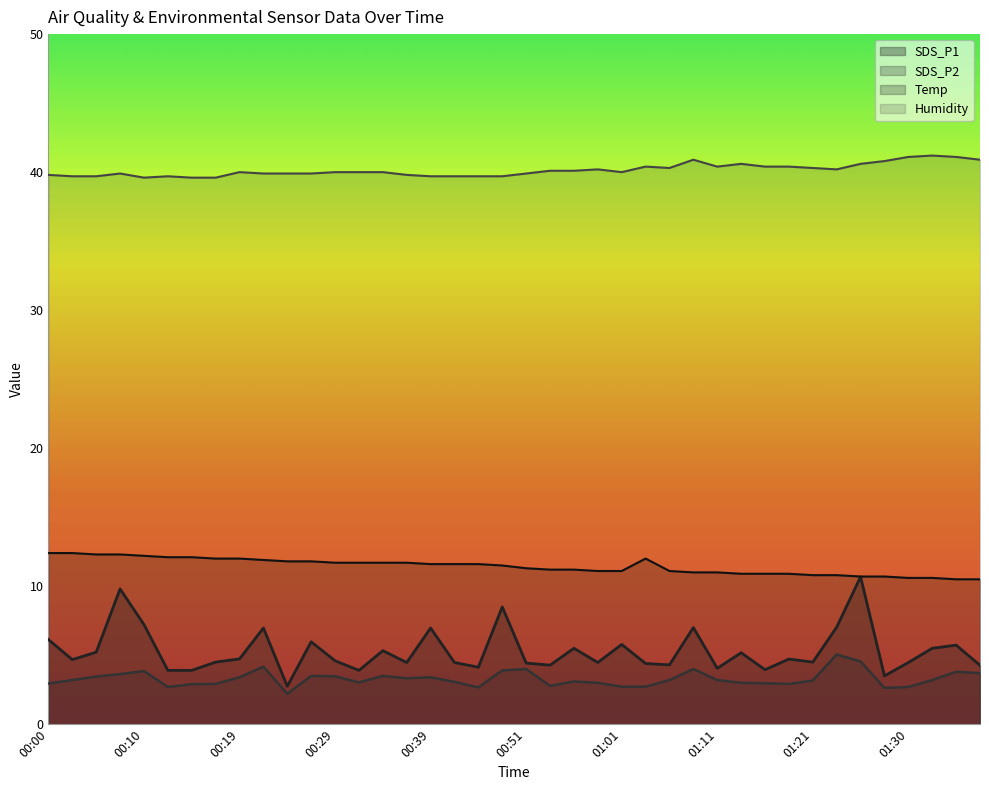

True or false: Temp and SDS_P1 intersect in this chart.

False